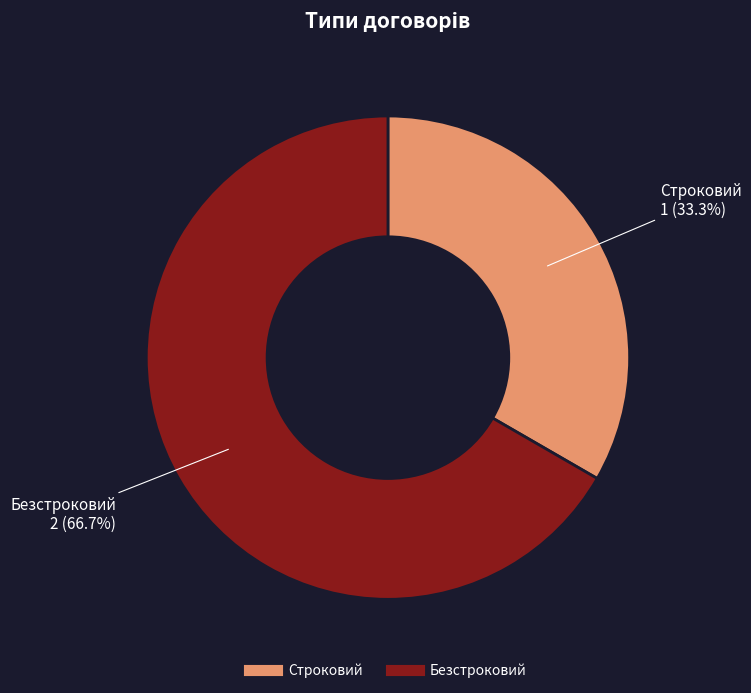

What percentage do Безстроковий and Строковий together represent?

100.0%